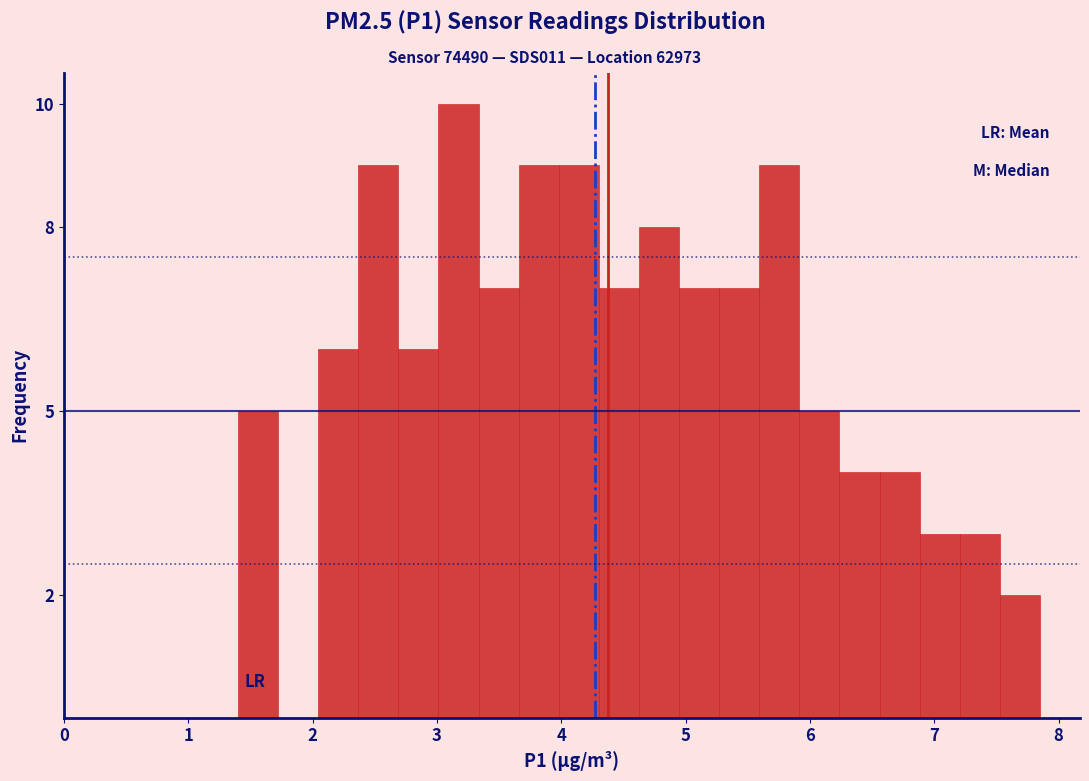

Read against the x-axis, roughly where is the centre of the tallest bar?

3.2